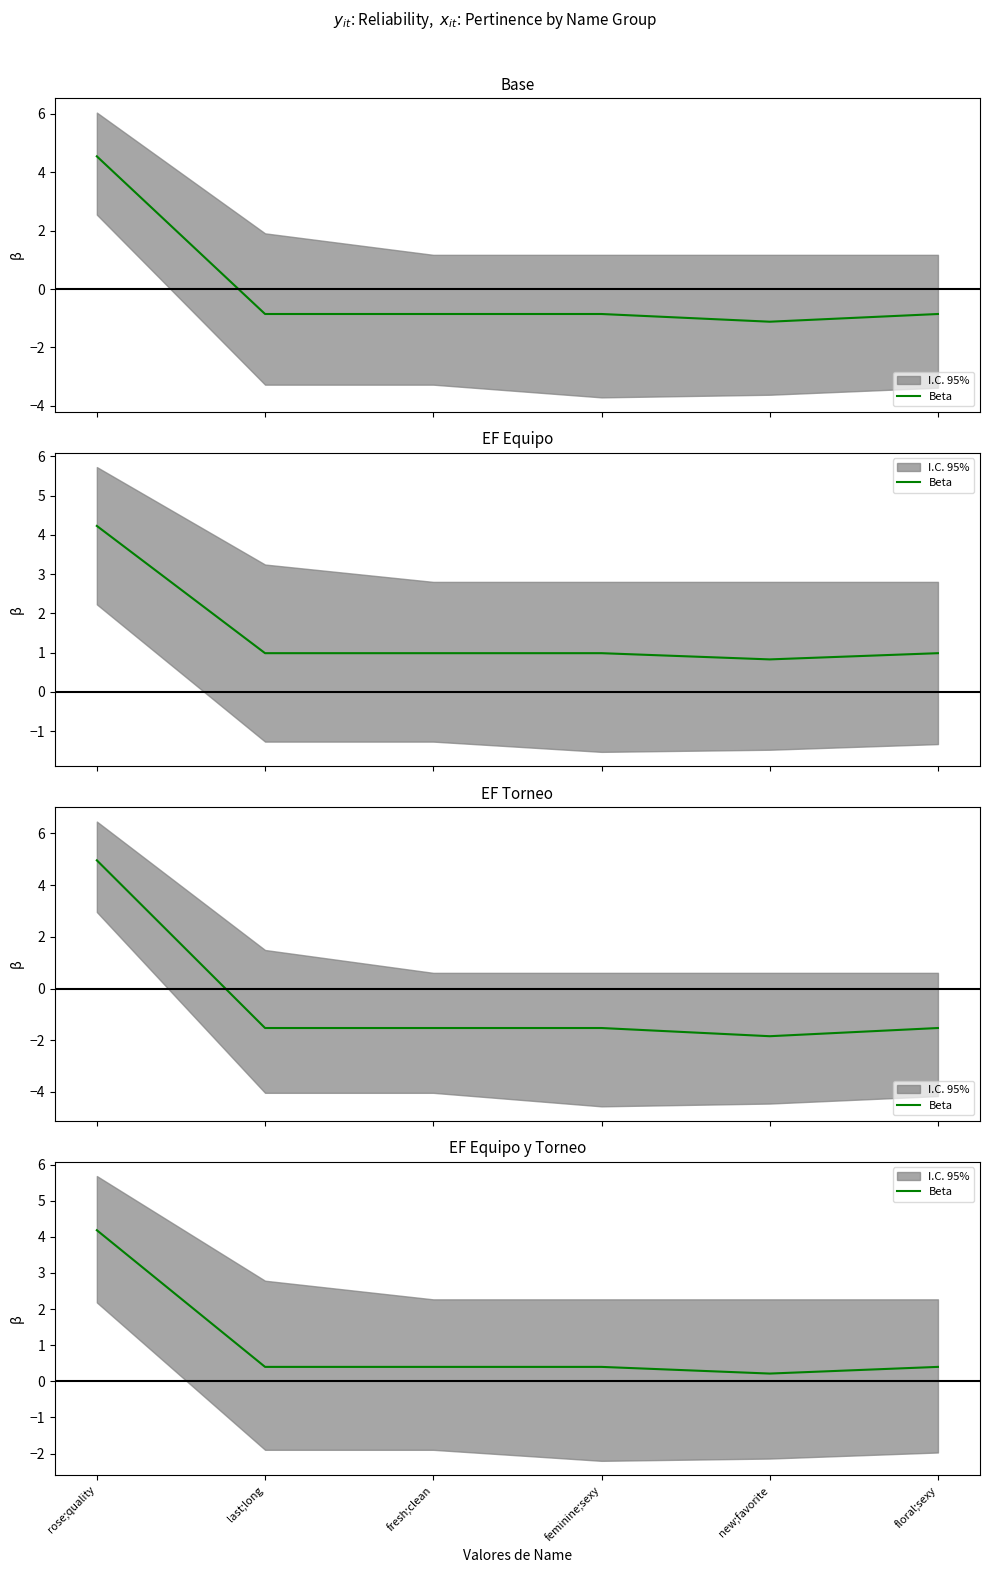

Is it true that the value at rose;quality is 4.2?

True